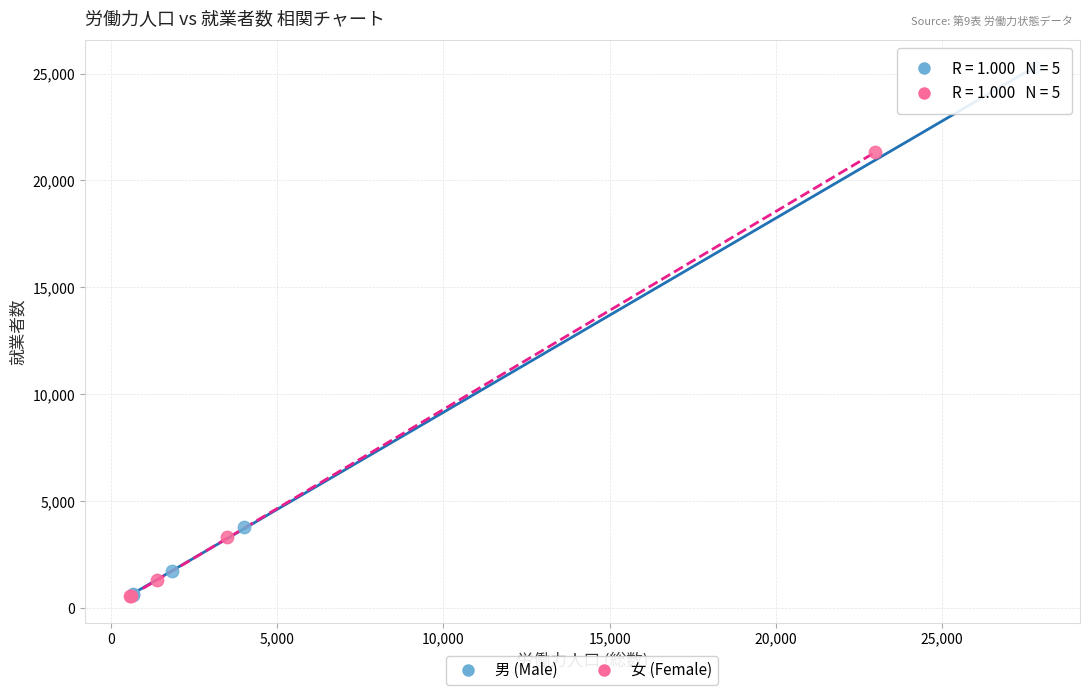

Which series has the widest spread of Y values?

男 (Male)